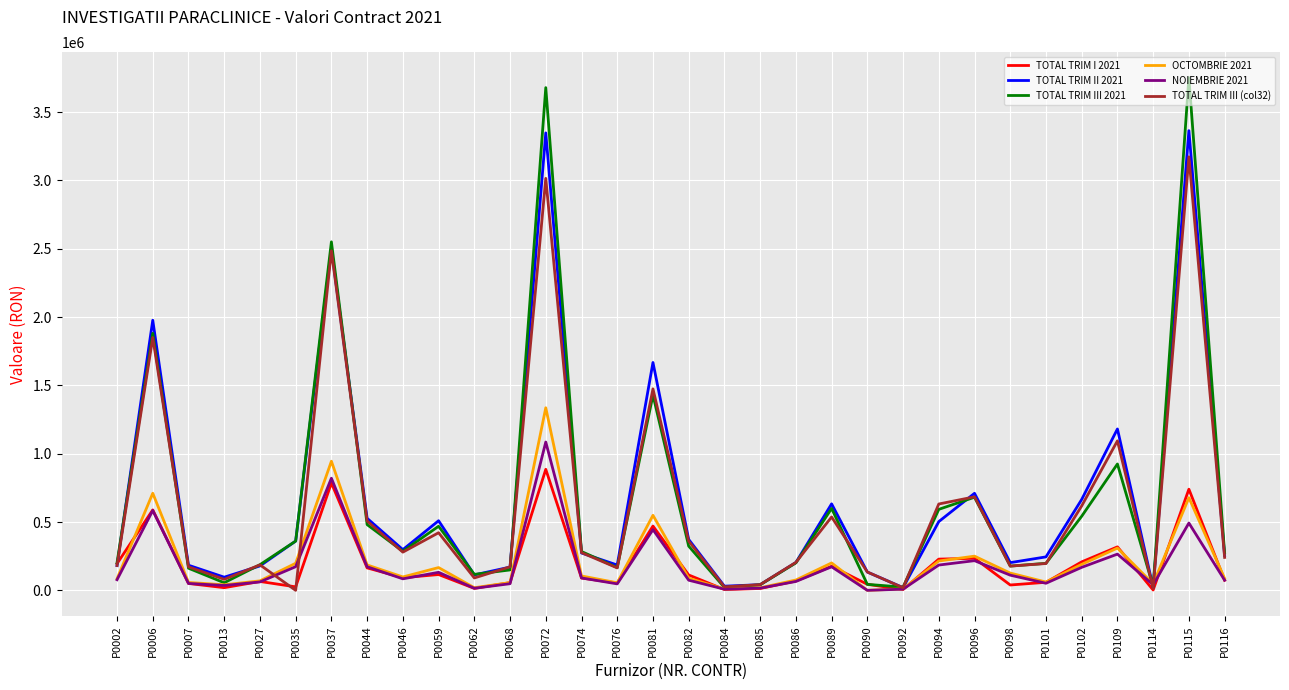

How many values in the TOTAL TRIM III (col32) series are below 240944?

16